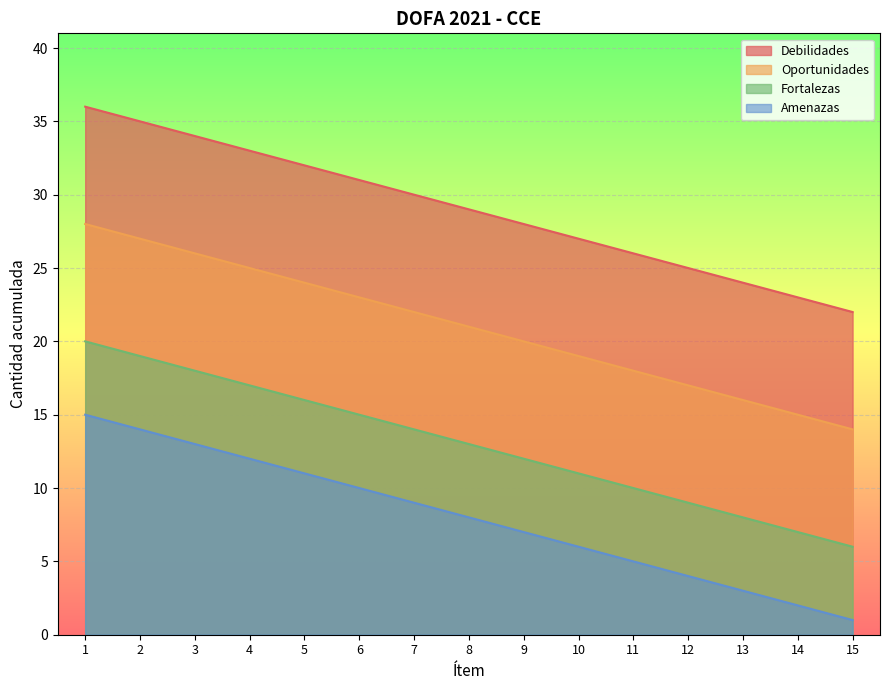

True or false: Amenazas has more than 0 points higher than both neighbors.

False